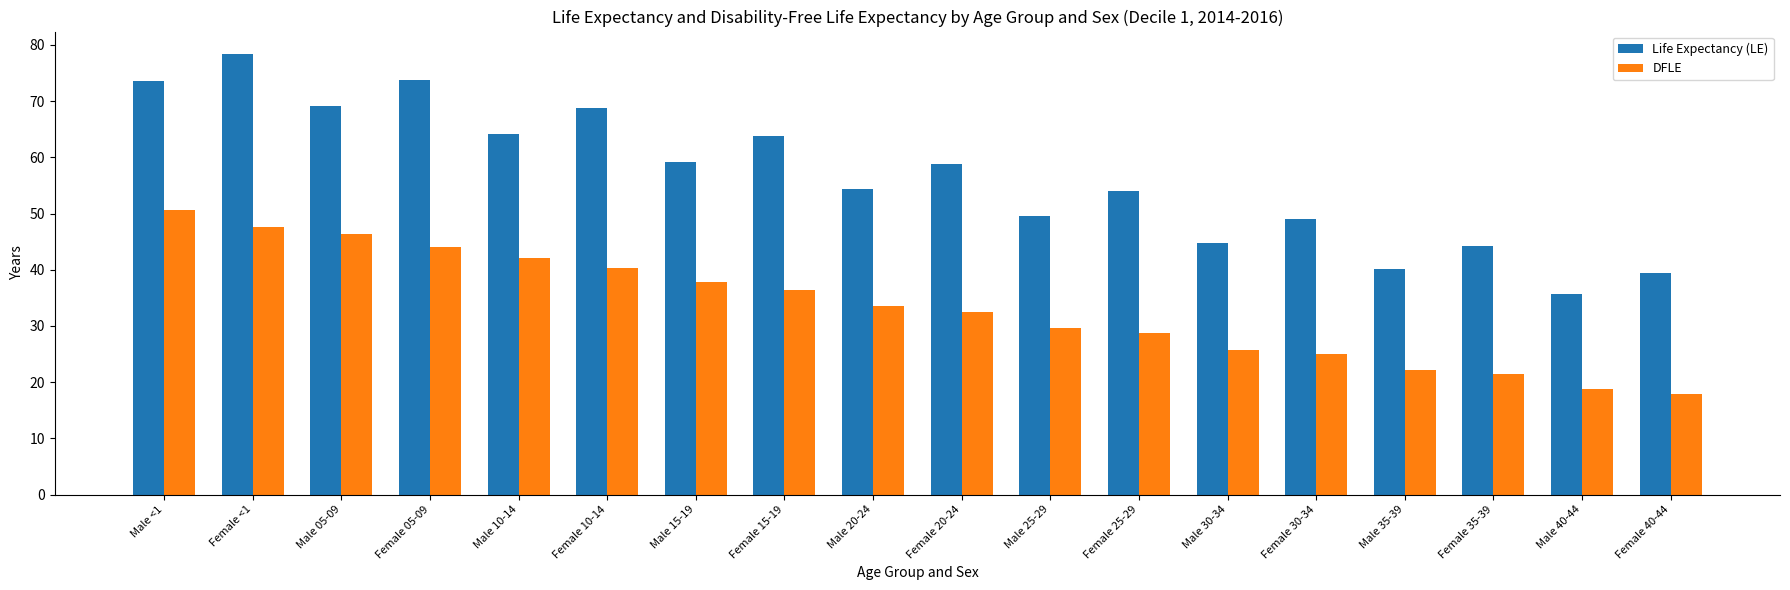

Read the DFLE value at Male 15-19.

37.8